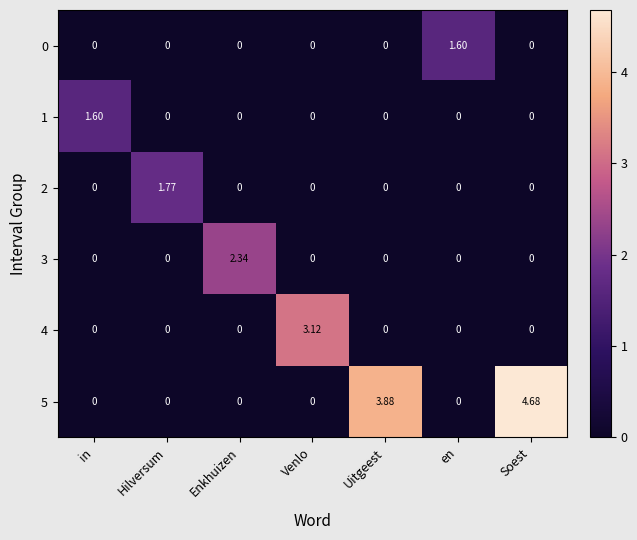

Which category has the highest value in the 0 series?

en